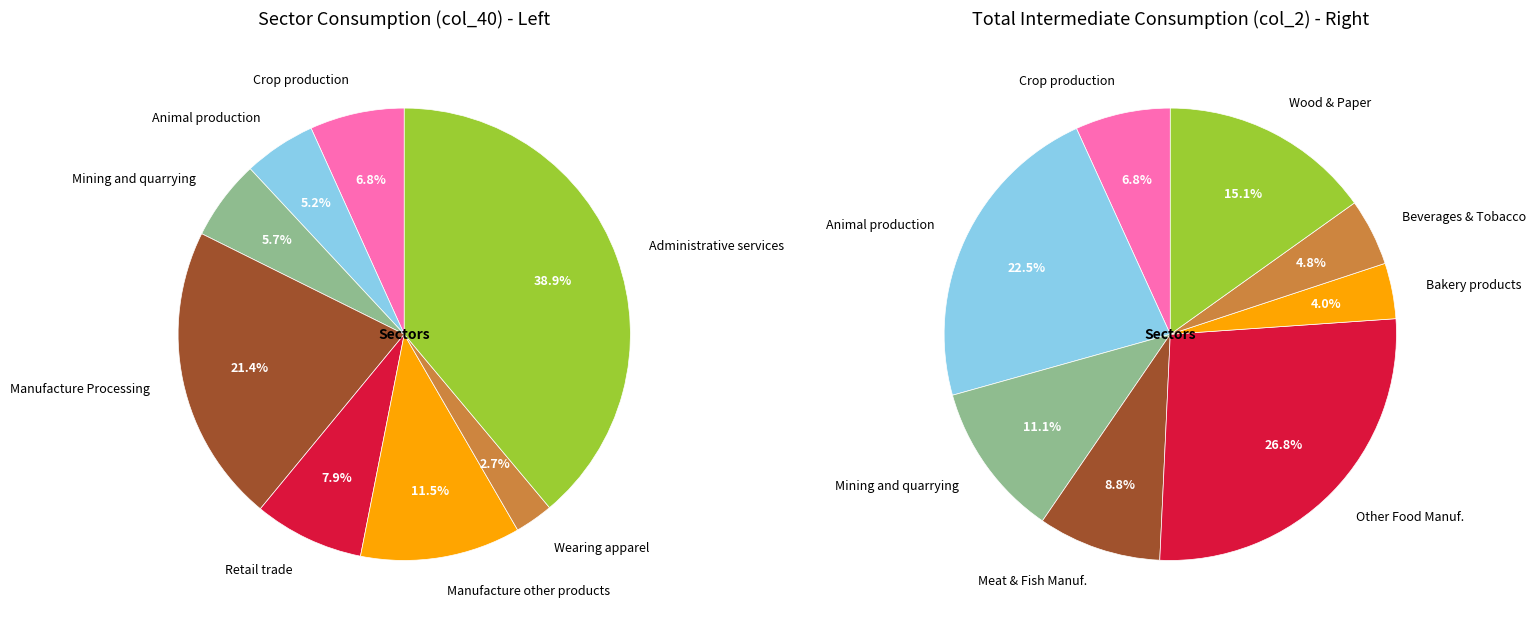

What is the smallest slice in the pie chart?

Wearing apparel